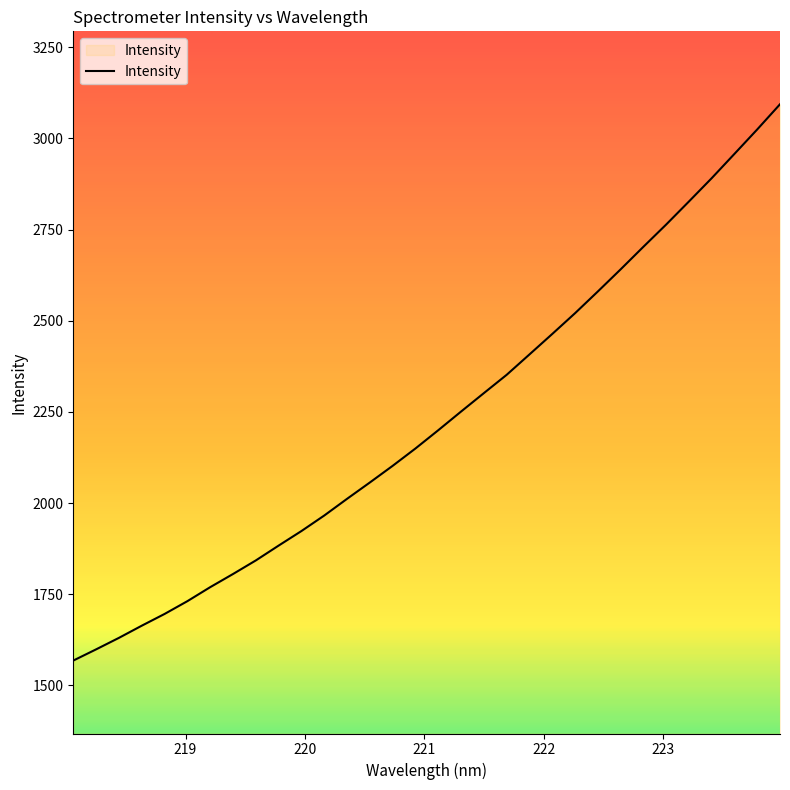

What is the difference between the second highest and second lowest values?

1425.9